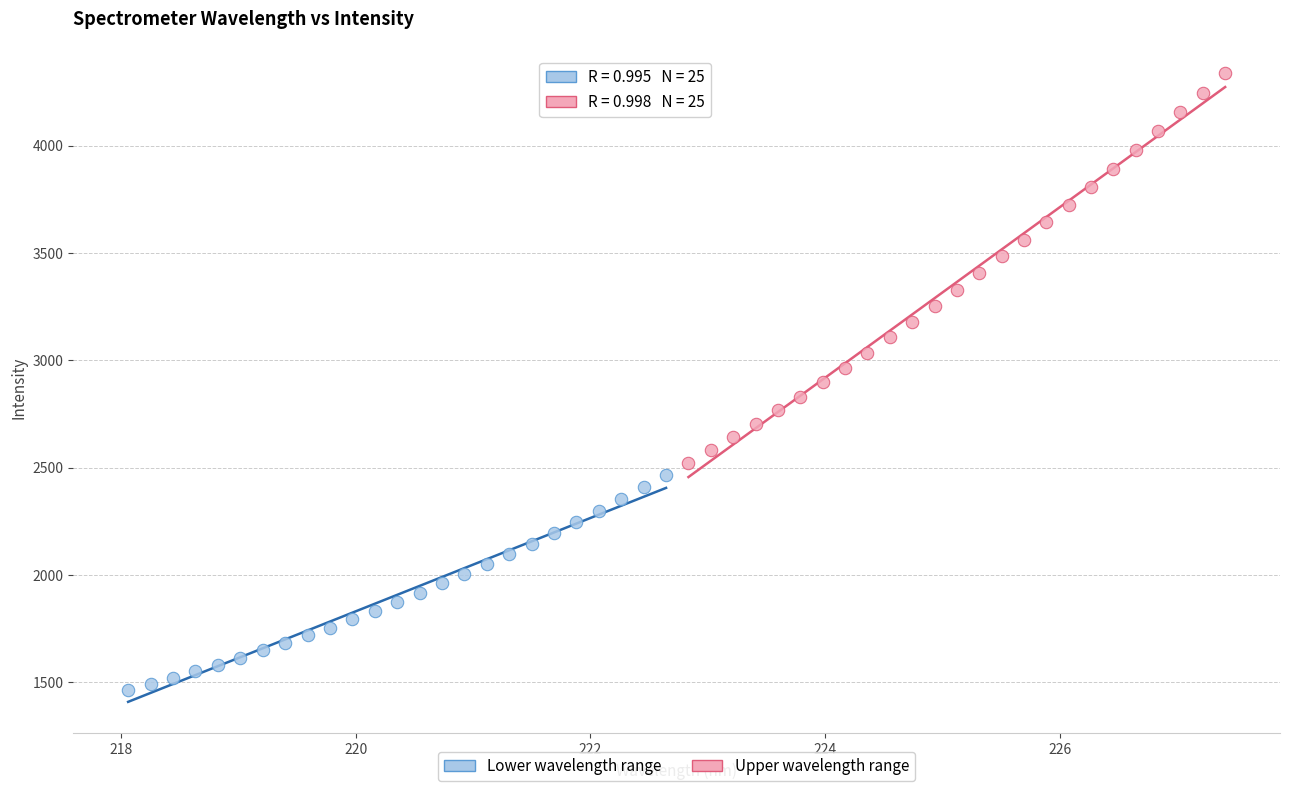

Which series contains the highest Y value?

Upper wavelength range